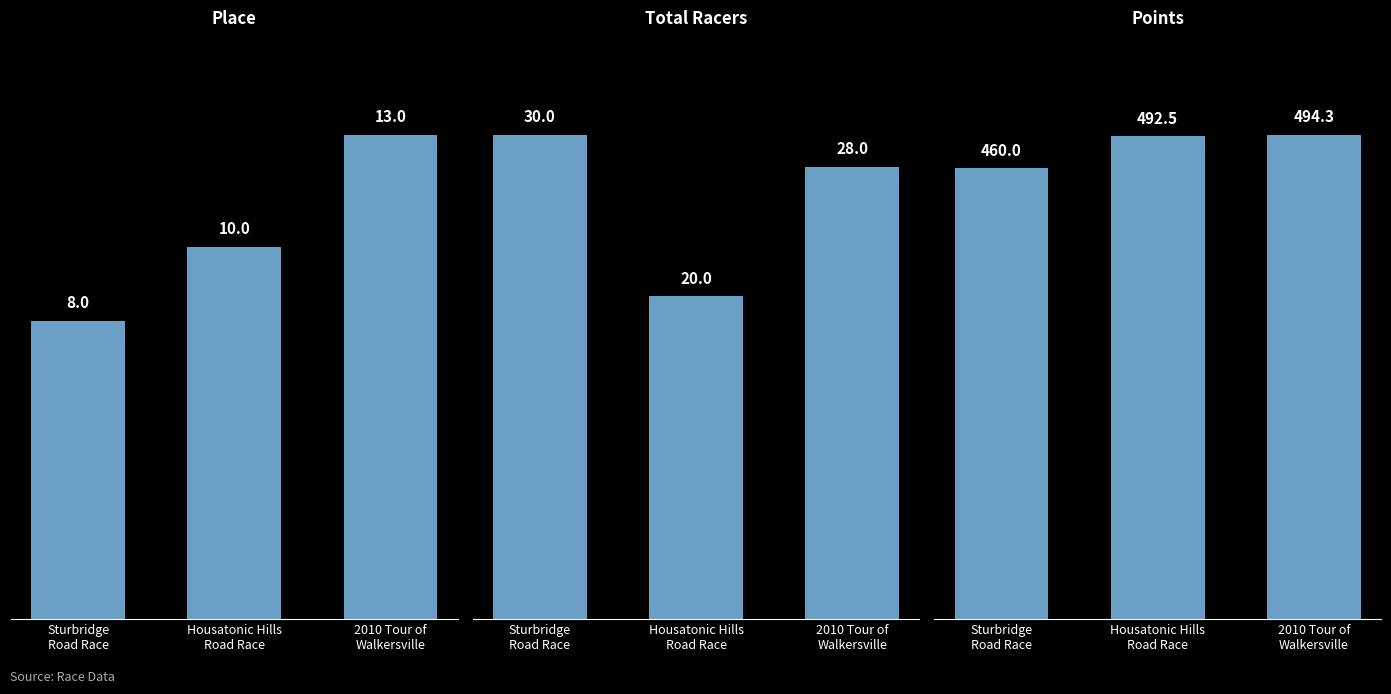

Are the bars horizontal?

No